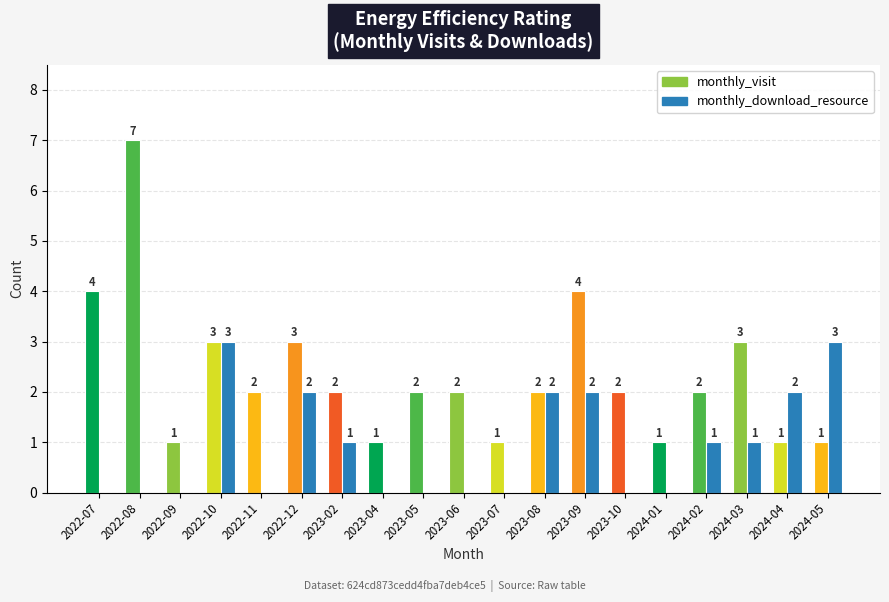

How many categories are shown in the chart?

19